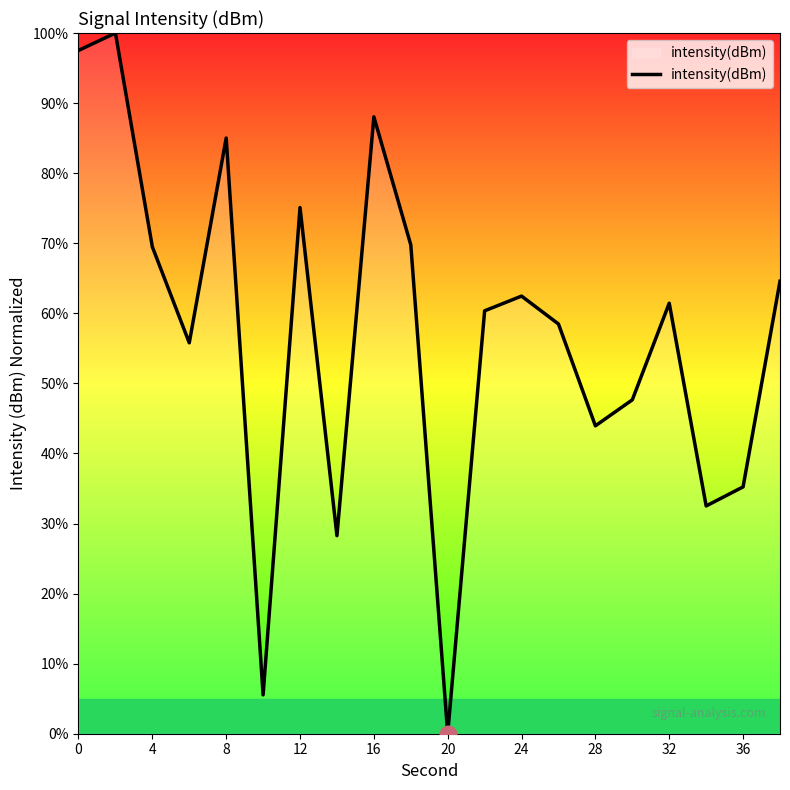

How many values exceed 61?

10